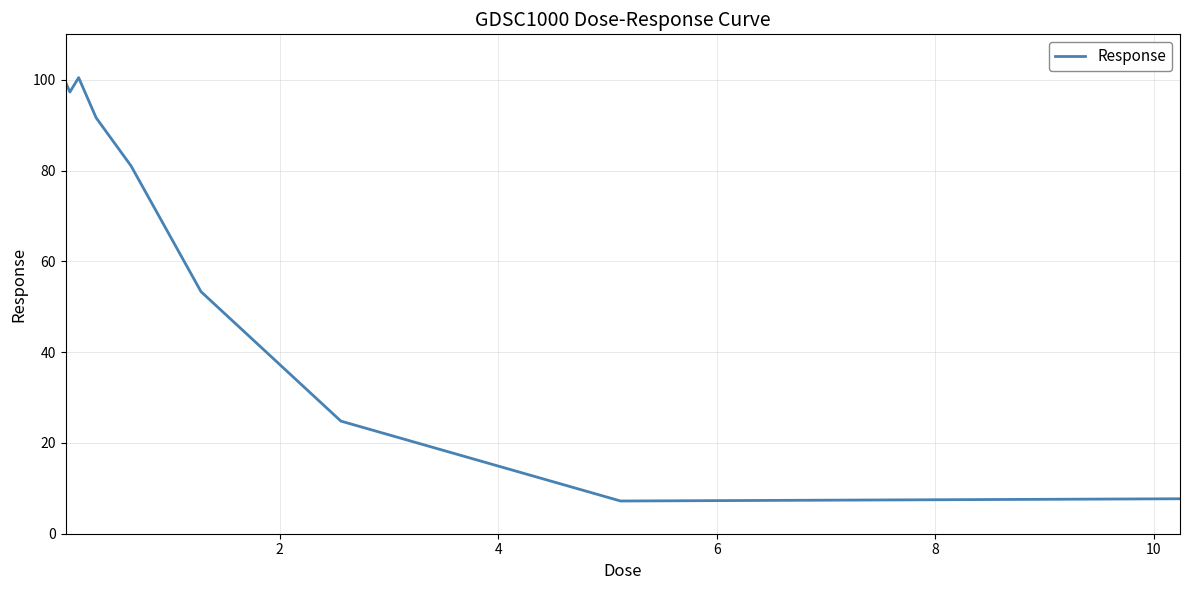

What is the difference between the maximum and minimum values?

93.3